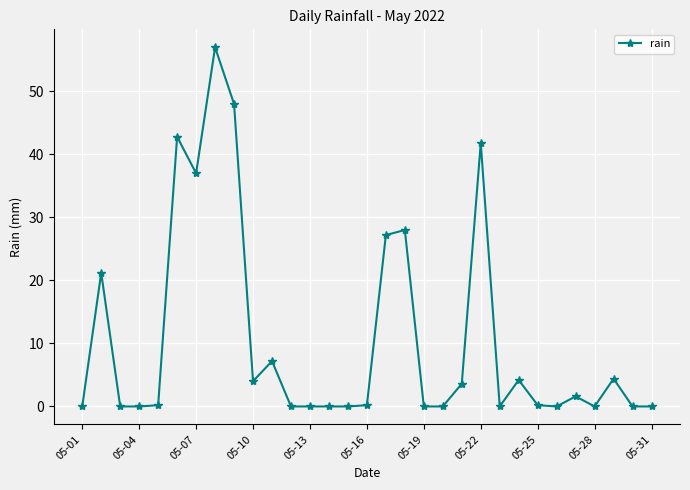

What is the average value?

10.6